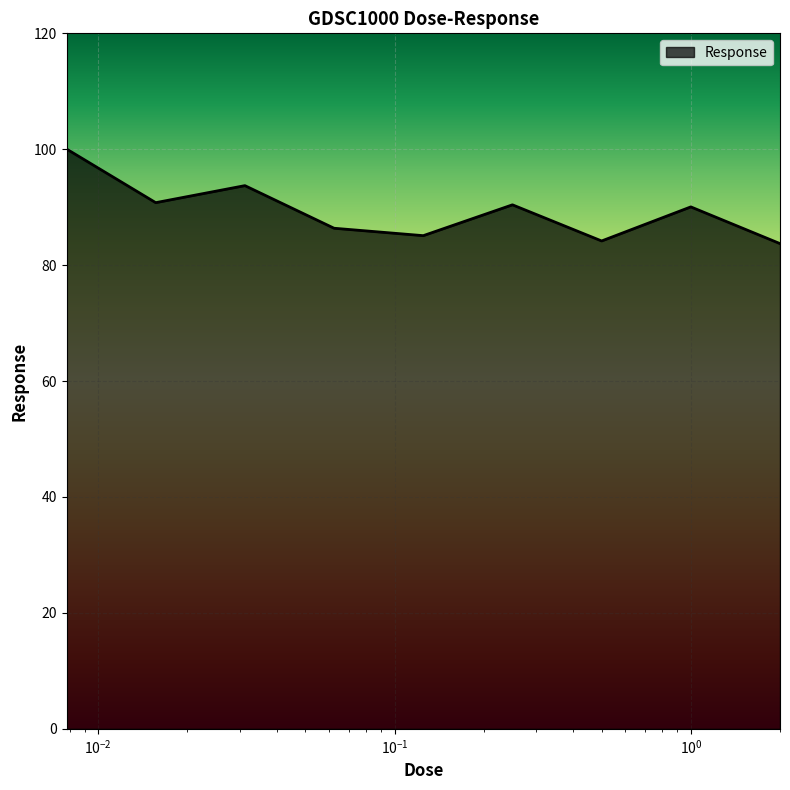

What is the difference between the maximum and minimum values?

16.3